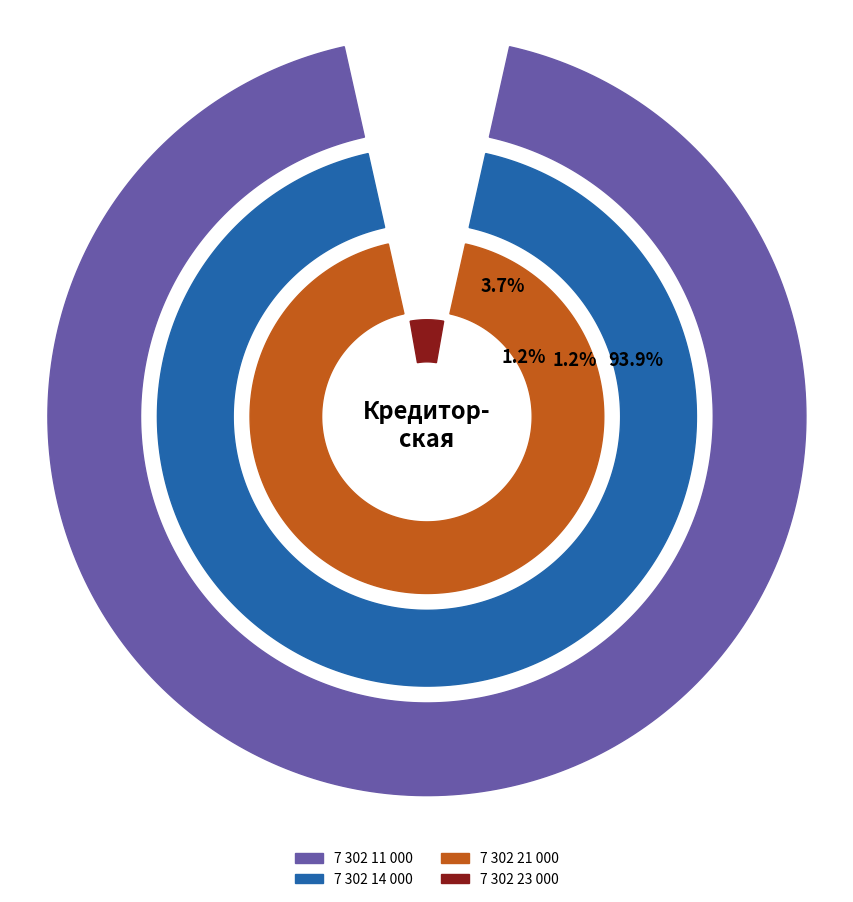

Is there any slice that represents more than half of the pie?

Yes